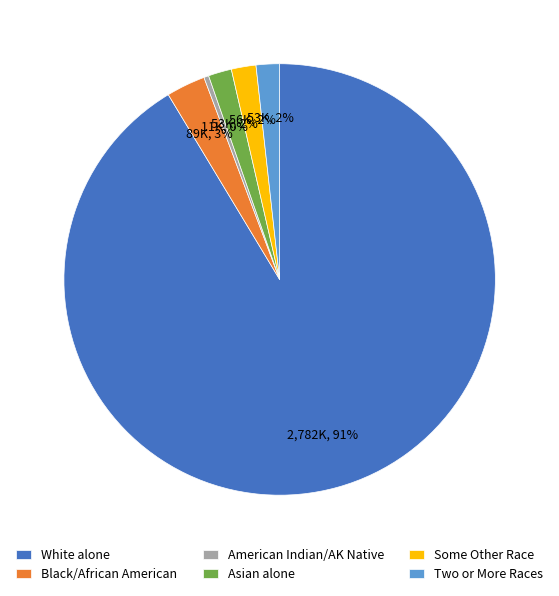

The Asian alone slice represents 2% of the pie. True or false?

True